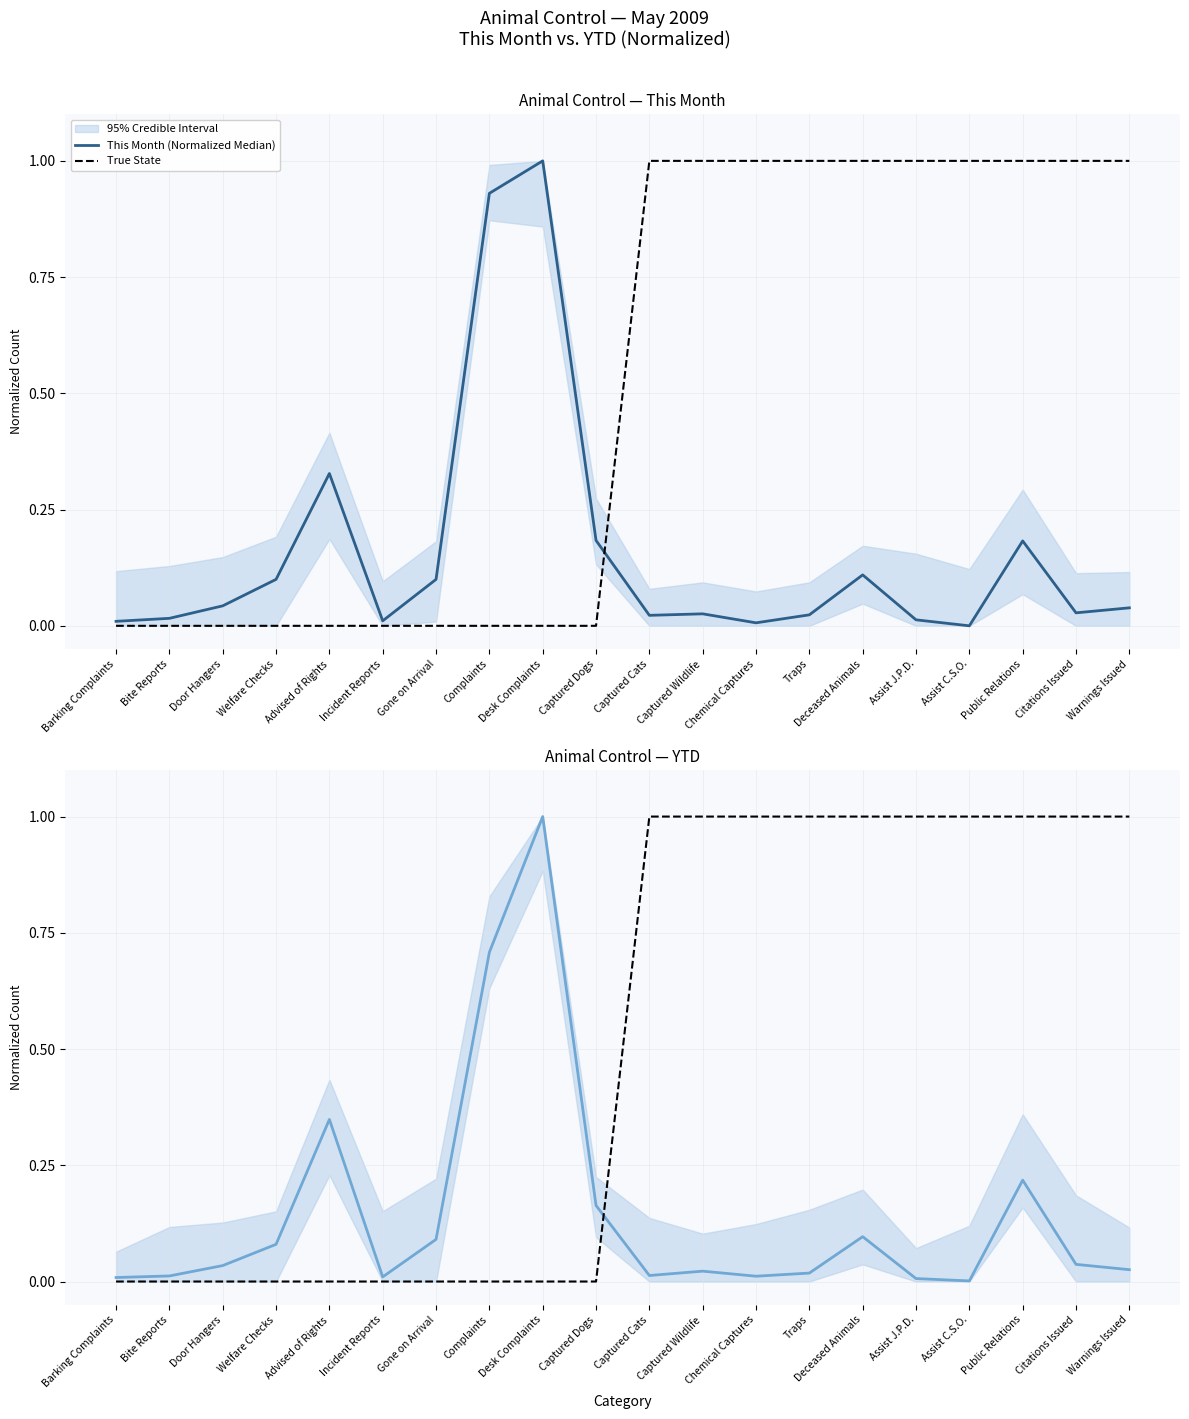

Between which two adjacent categories do True State and YTD (Normalized Median) first intersect?

Captured Dogs and Captured Cats